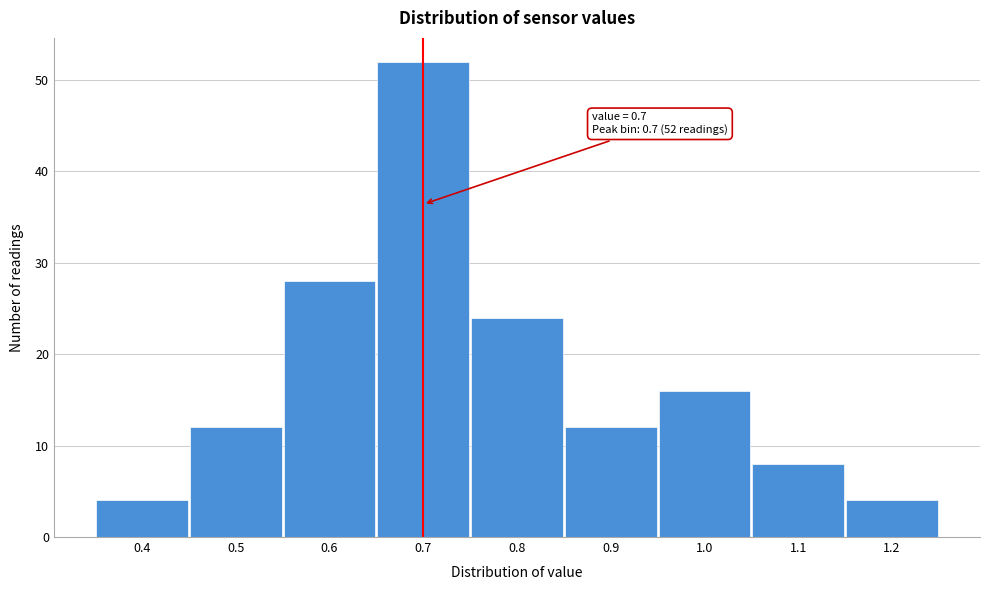

Over which range of the x-axis is the bar tallest?

0.65 to 0.75